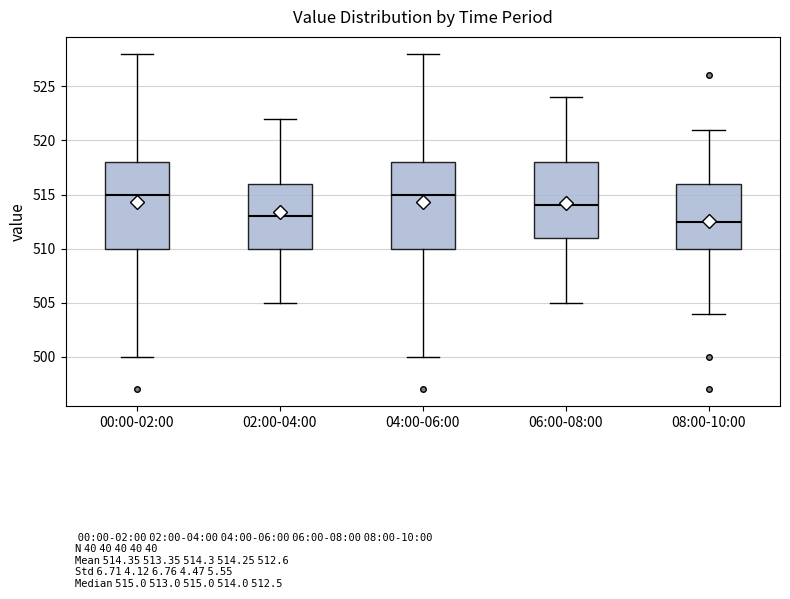

Reading left to right, transcribe this box plot: for each box, give where its median line is, the range the box spans, and where its two whiskers end, as read against the y-axis. The values are not printed on the chart, so give them approximately, as read against the axis.

00:00-02:00: median 515.0, box 510.0 to 518.0, whiskers 500.0 to 528.0
02:00-04:00: median 513.0, box 510.0 to 516.0, whiskers 505.0 to 522.0
04:00-06:00: median 515.0, box 510.0 to 518.0, whiskers 500.0 to 528.0
06:00-08:00: median 514.0, box 511.0 to 518.0, whiskers 505.0 to 524.0
08:00-10:00: median 512.5, box 510.0 to 516.0, whiskers 504.0 to 521.0